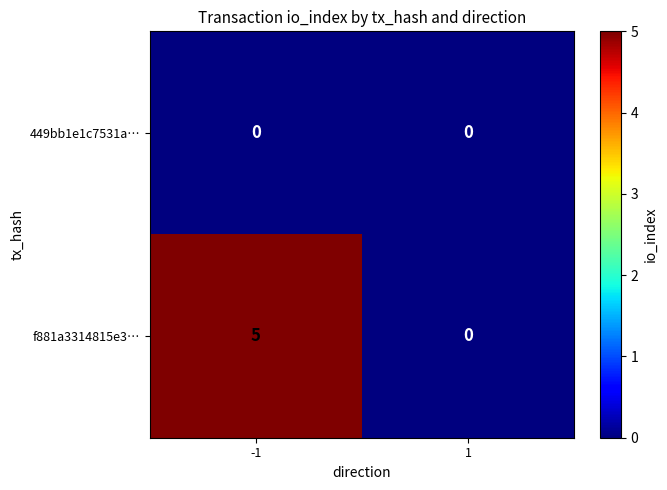

What is the sum of the f881a3314815e3… values at 1 and -1?

5